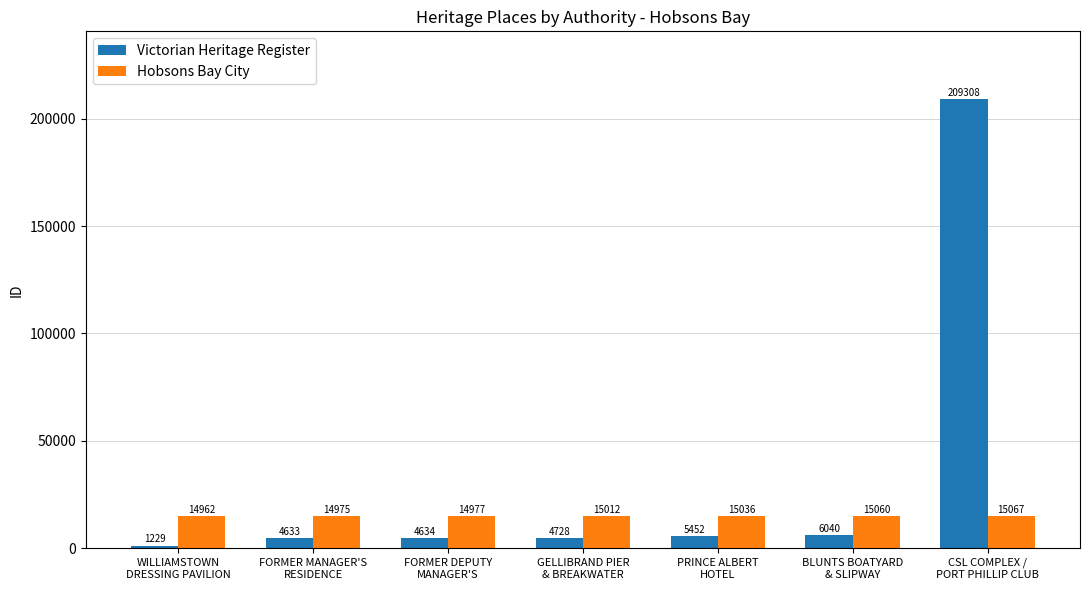

What are all the series names shown in the legend?

Victorian Heritage Register, Hobsons Bay City